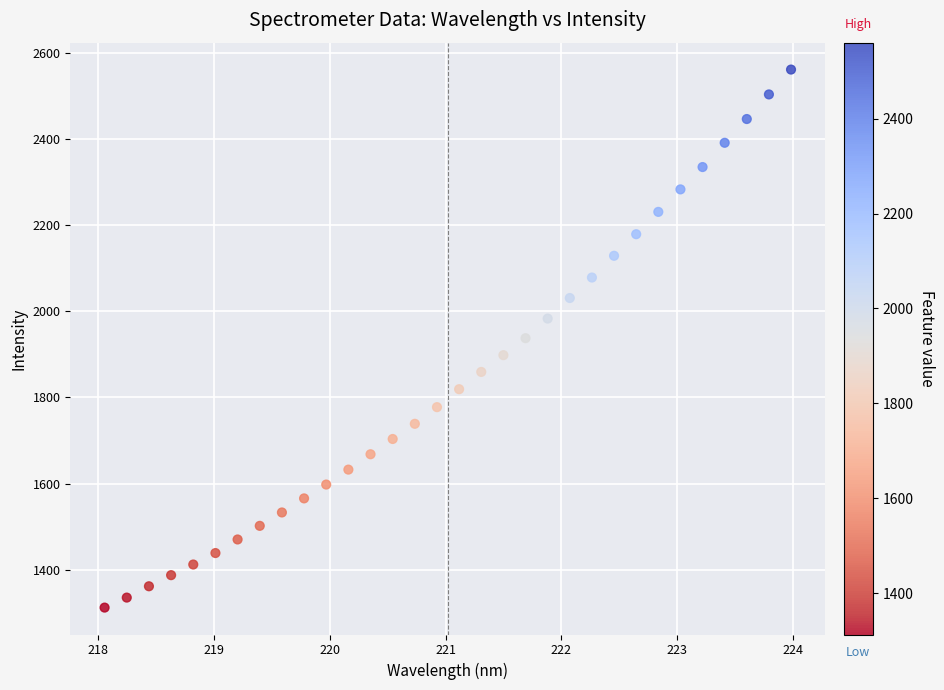

What is the range of Y values (max minus min)?

1247.9